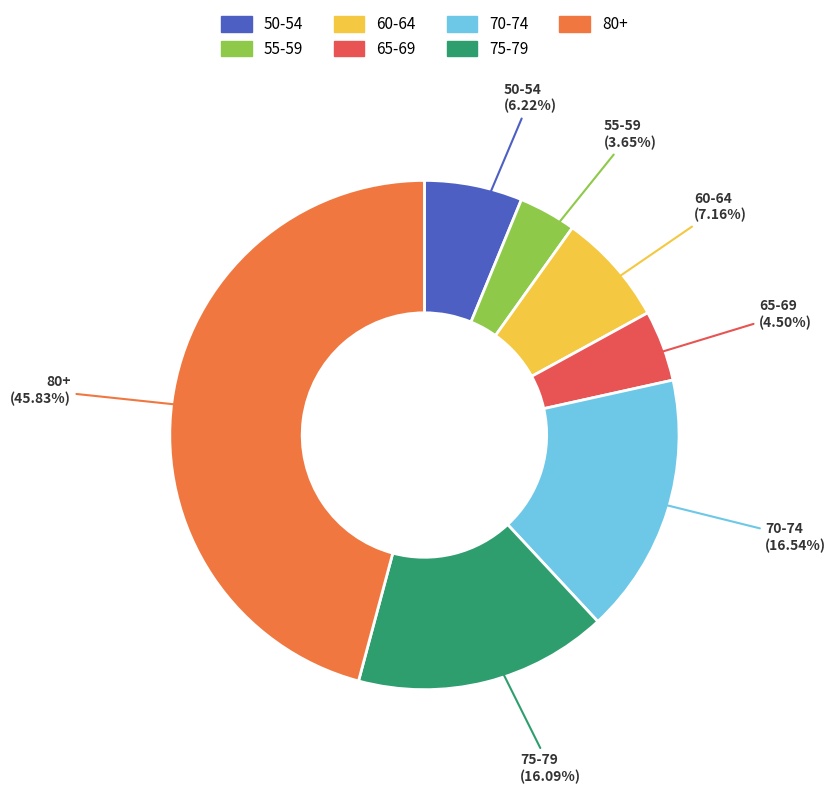

The 70-74 slice represents 6% of the pie. True or false?

False